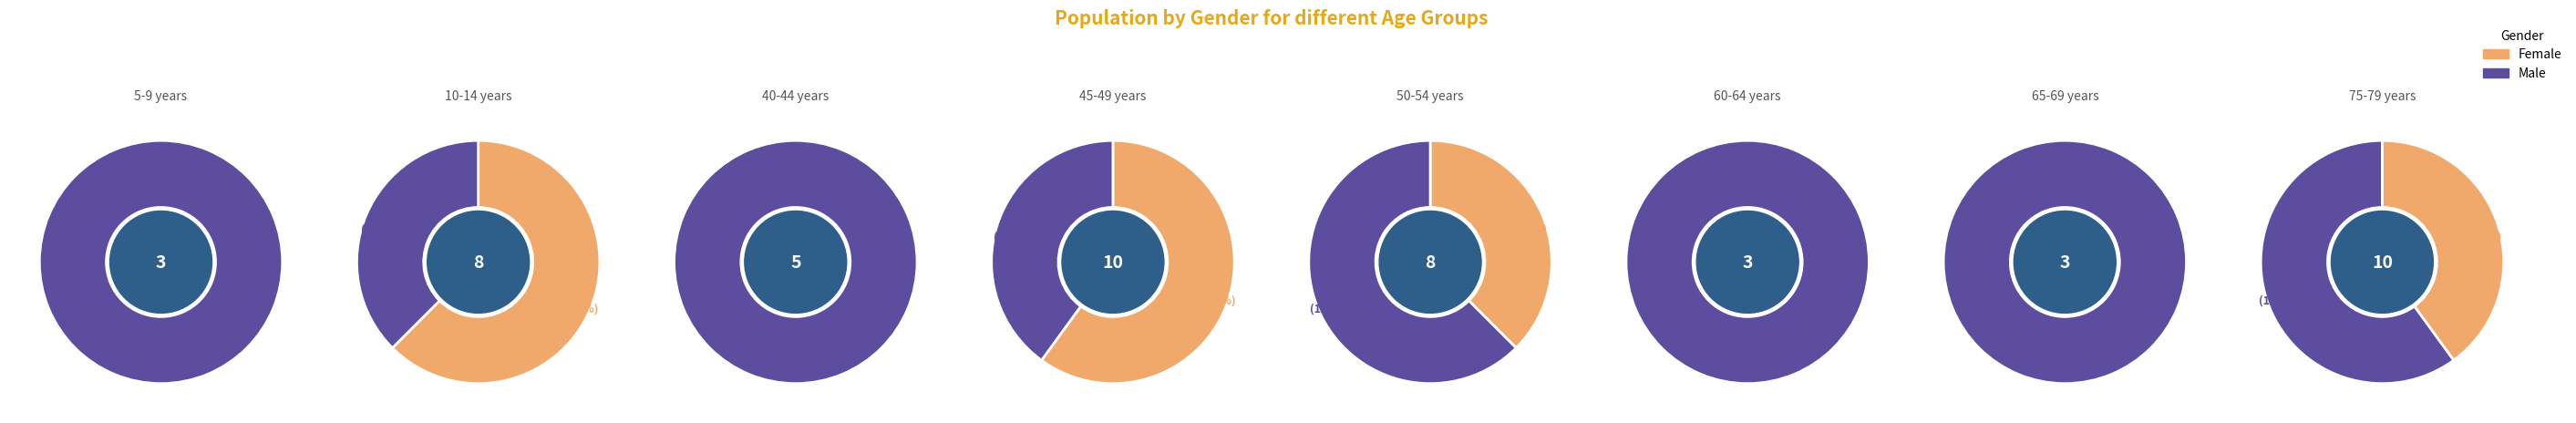

At 5-9 years, list the series in order from smallest to largest.

Females, Males